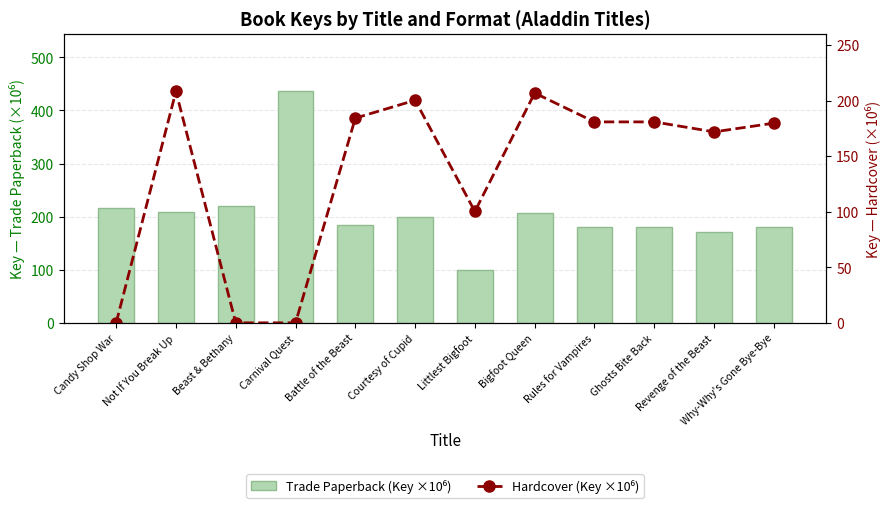

Rank the series at Littlest Bigfoot from lowest to highest value.

Trade Paperback (Key ×10⁶), Hardcover (Key ×10⁶)